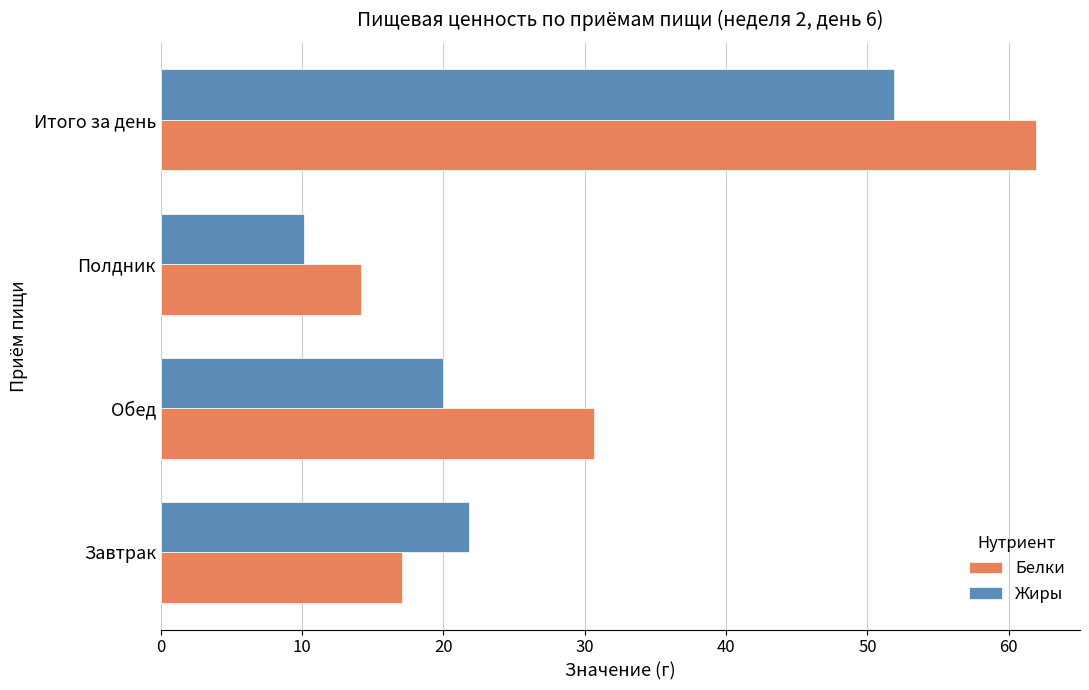

Is it true that Белки equals 30.7 at Обед?

True